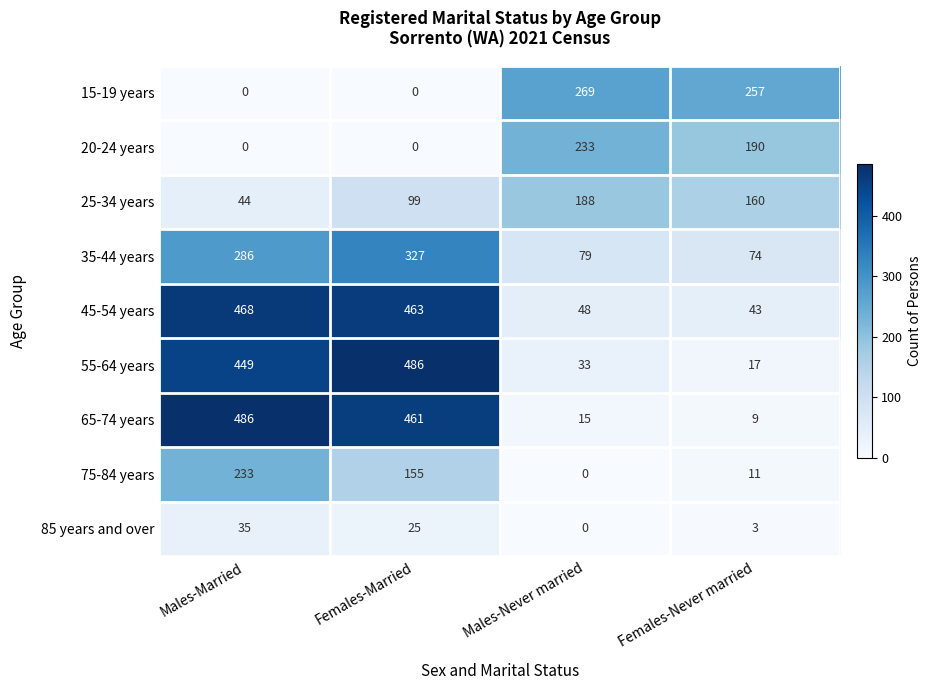

Where is 65-74 years nearest to the value 247?

Females-Married